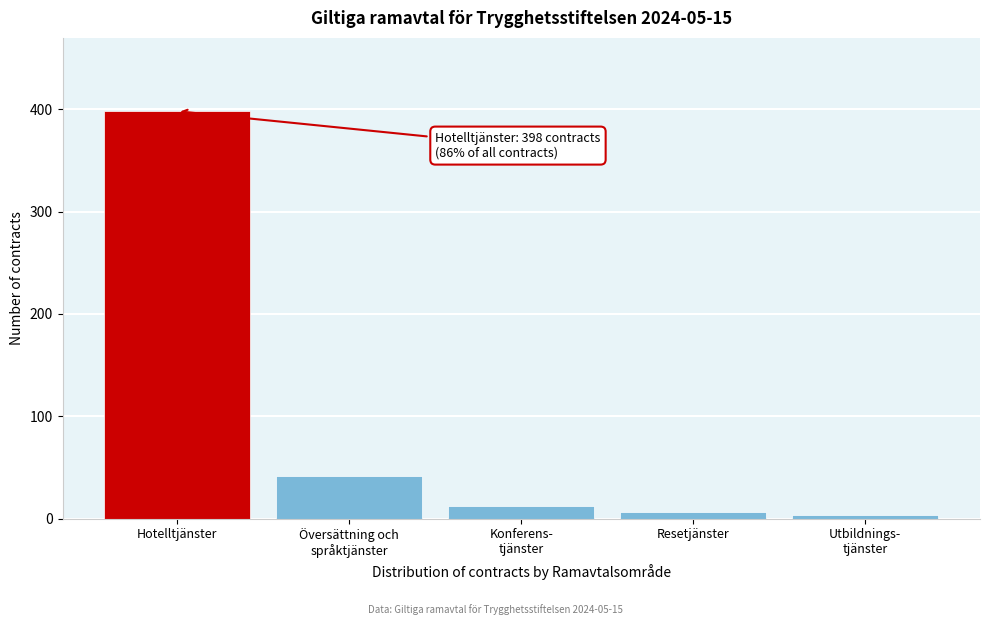

Reading left to right, what are all the values shown in this chart?

398	42	12	6	4